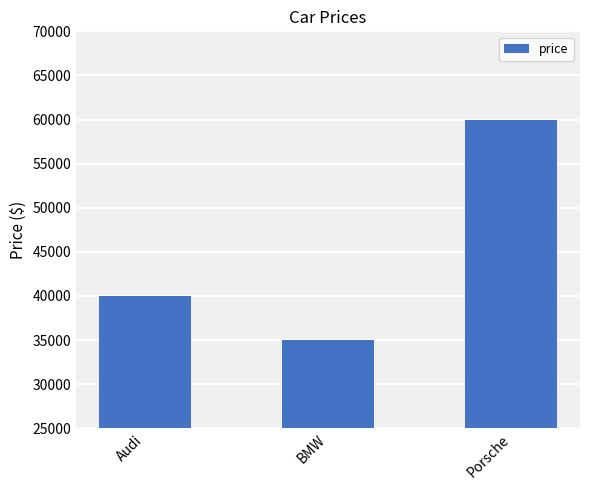

Rank the categories by value from highest to lowest.

Porsche, Audi, BMW